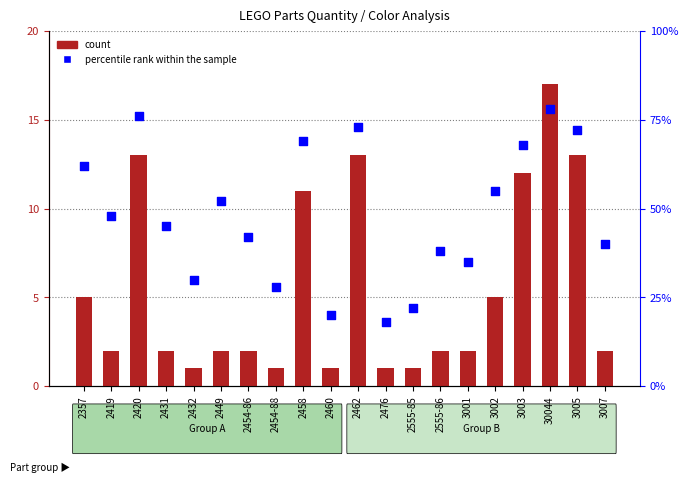

At how many categories does at least one series exceed 68?

5